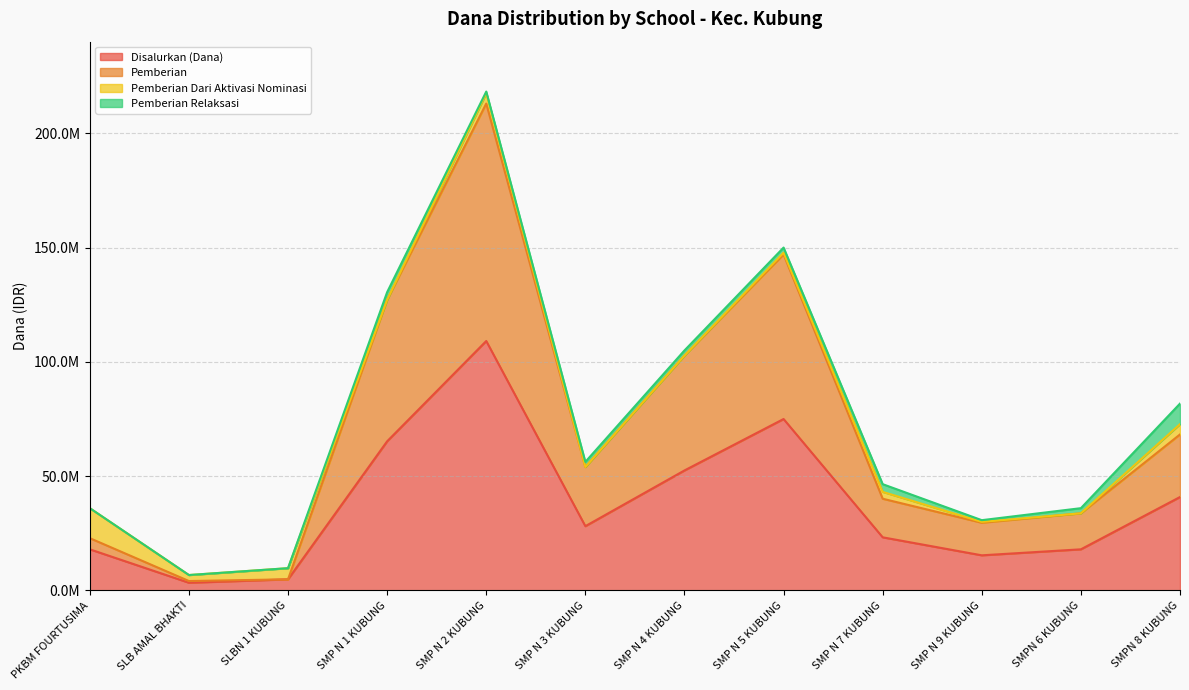

What is the difference between the maximum and second lowest values in the Disalurkan (Dana) series?

104250000